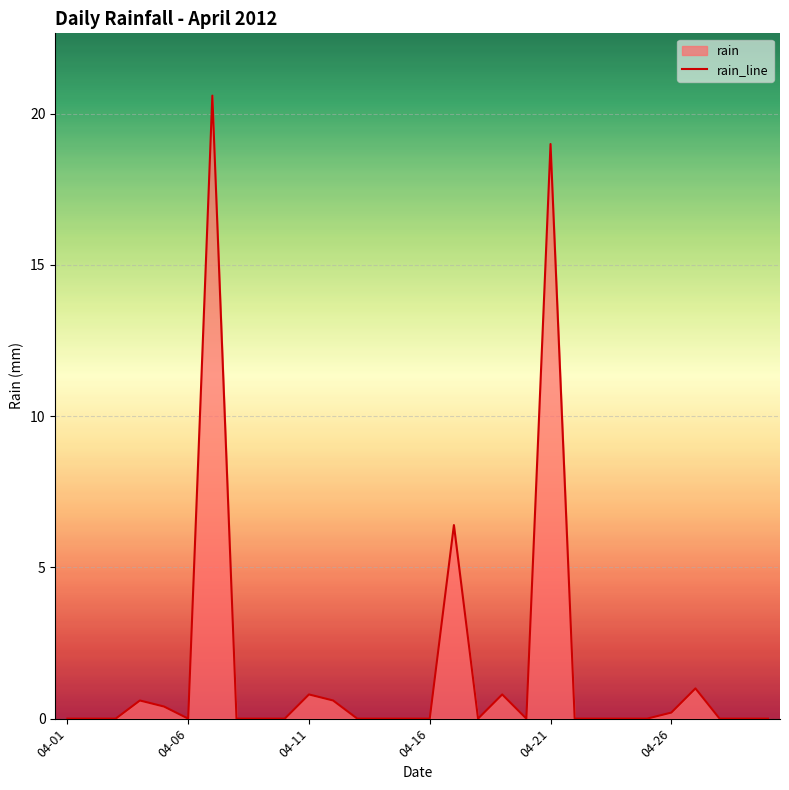

What is the sum of all values?

50.4